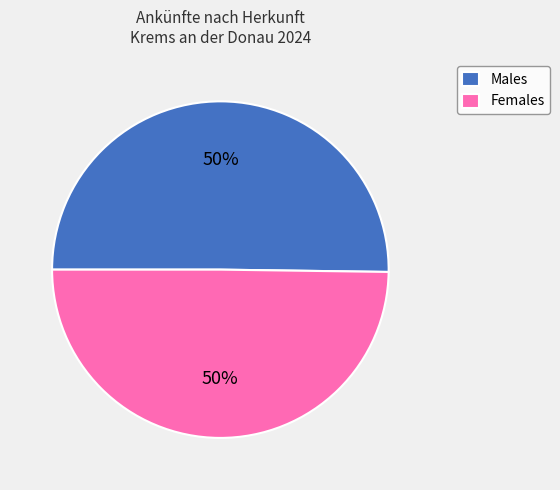

How many slices are in this pie chart?

2